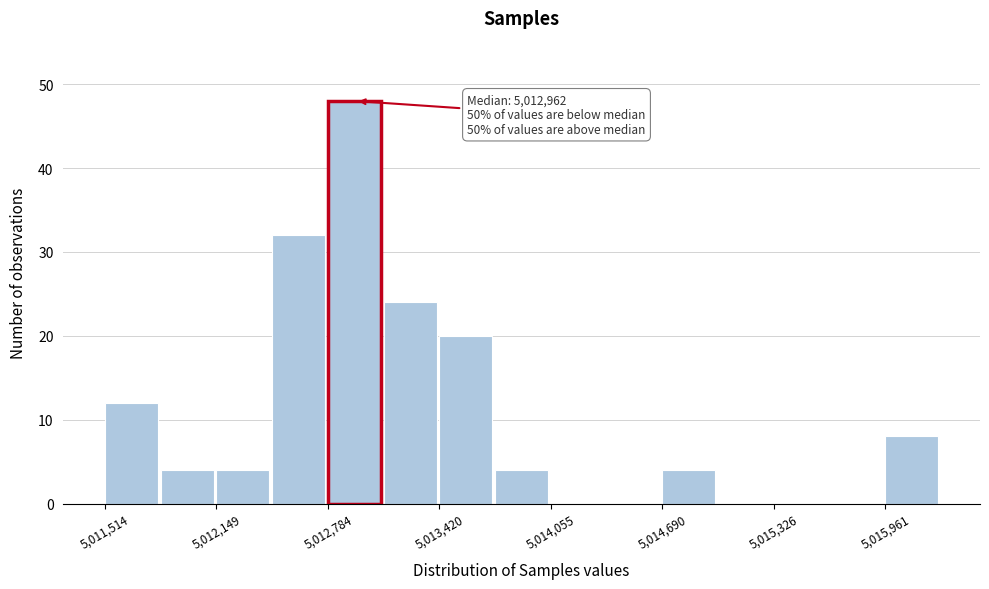

Read against the x-axis, roughly where is the centre of the tallest bar?

5012900